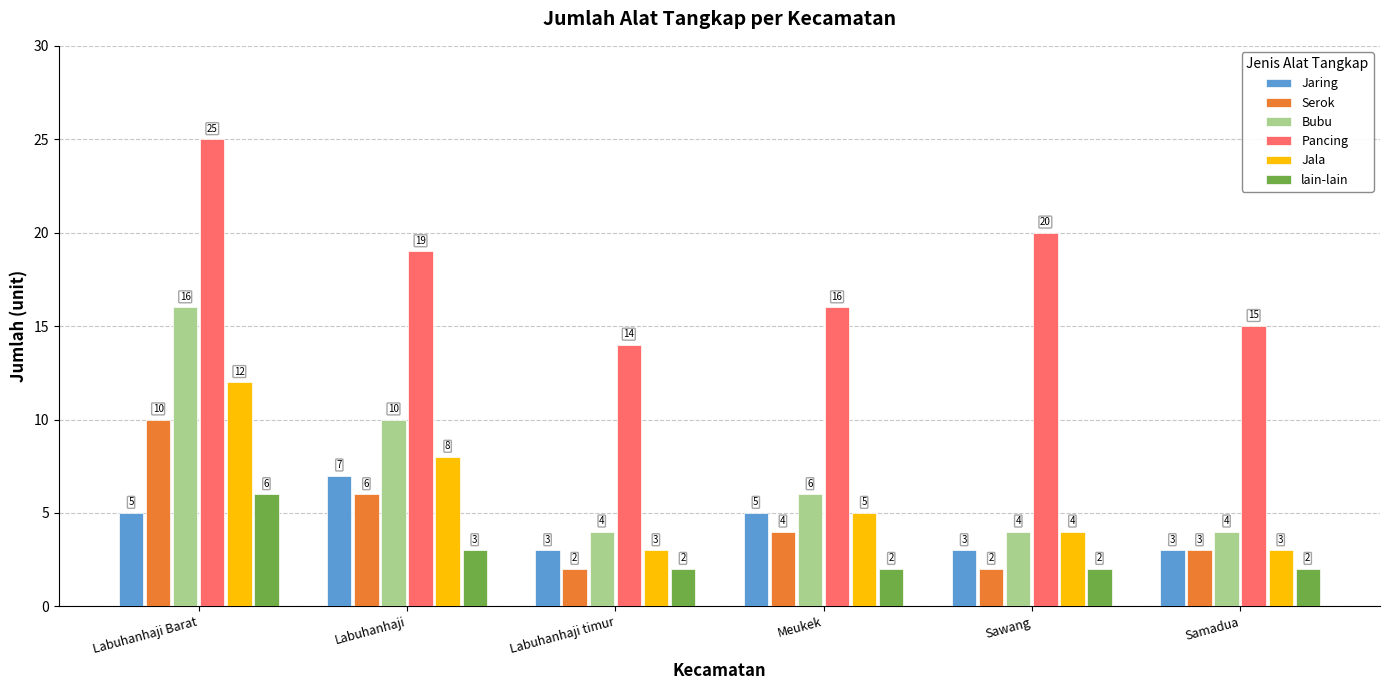

What is the average value of the Jala series?

6